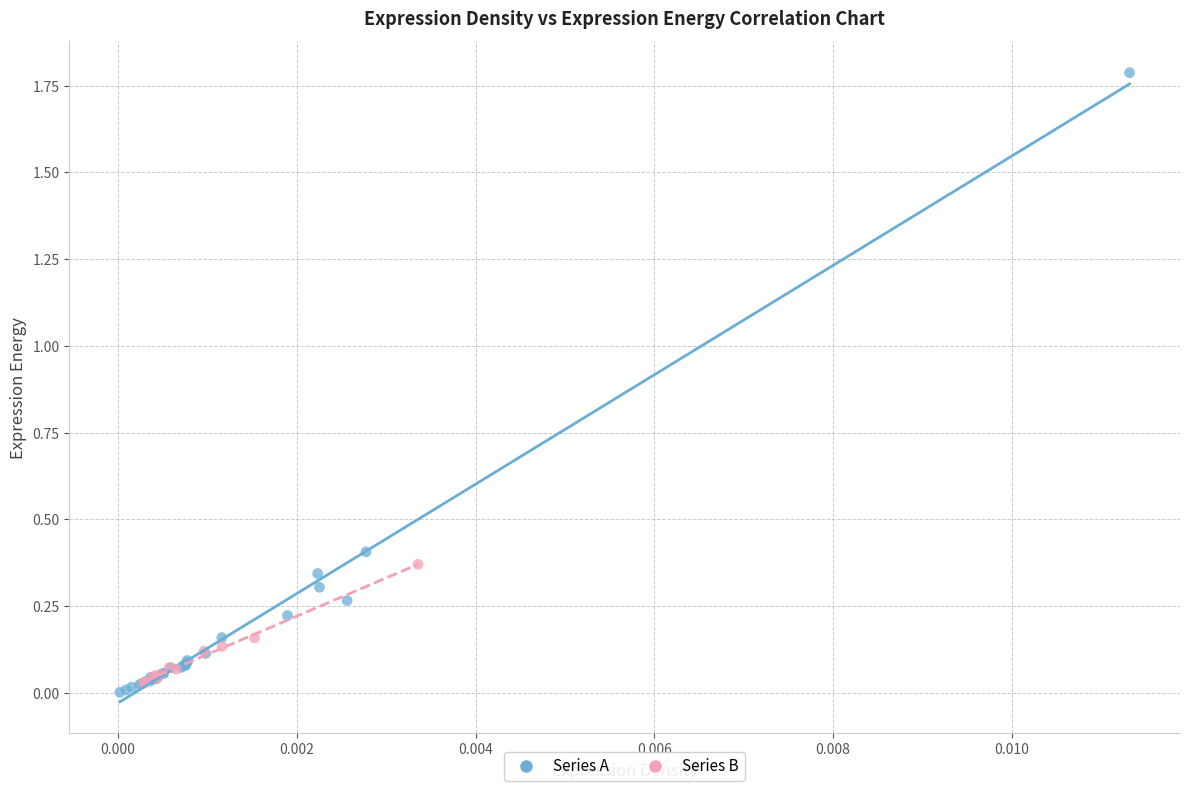

Which series reaches the maximum Y coordinate?

Series A